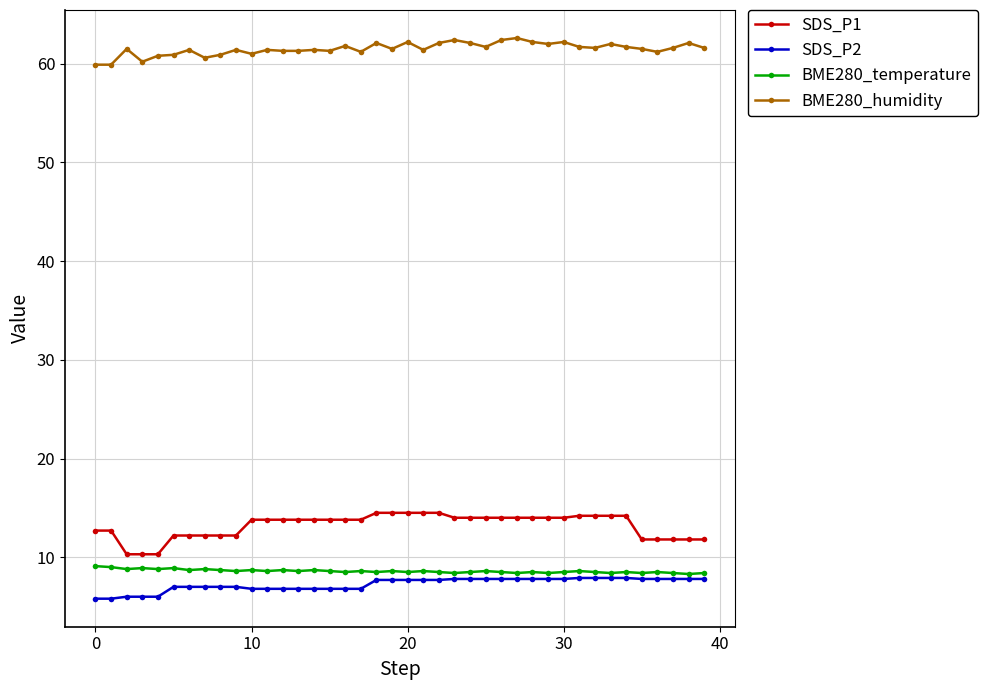

True or false: BME280_humidity and SDS_P1 cross at least once.

False